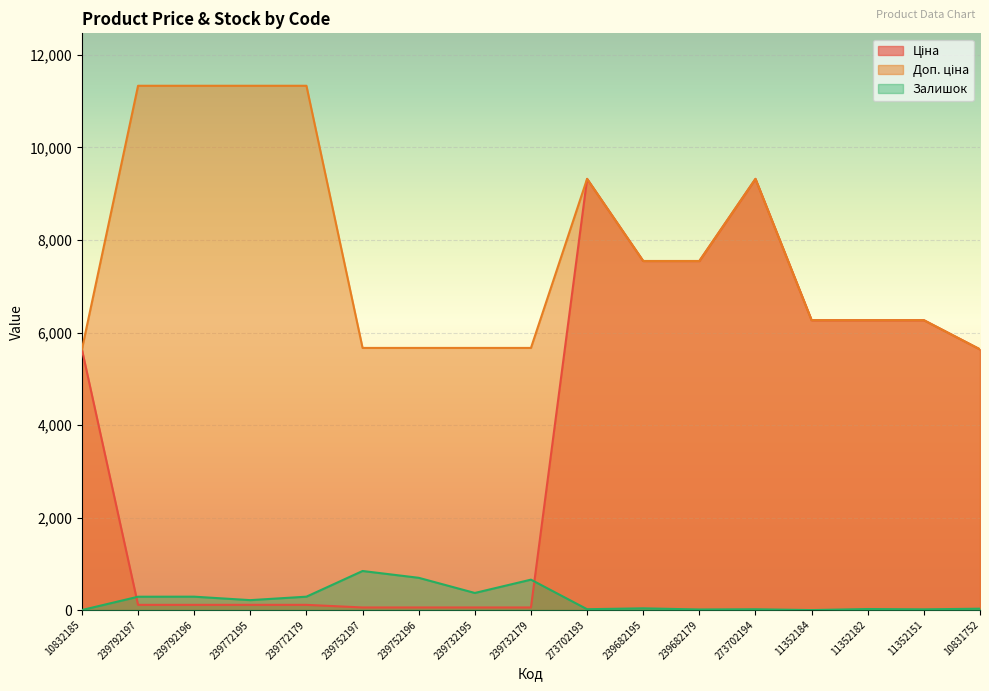

Reading left to right, extract all data points from this chart.

Ціна: 10832185=5636.0	239792197=113.3	239792196=113.3	239772195=113.3	239772179=113.3	239752197=56.7	239752196=56.7	239732195=56.7	239732179=56.7	273702193=9321.4	239682195=7545.9	239682179=7545.9	273702194=9321.4	11352184=6266.7	11352182=6266.7	11352151=6266.7	10831752=5636.0
Доп. ціна: 10832185=5636.0	239792197=11334.0	239792196=11334.0	239772195=11334.0	239772179=11334.0	239752197=5667.0	239752196=5667.0	239732195=5667.0	239732179=5667.0	273702193=9321.4	239682195=7545.9	239682179=7545.9	273702194=9321.4	11352184=6266.7	11352182=6266.7	11352151=6266.7	10831752=5636.0
Залишок: 10832185=1.0	239792197=289.0	239792196=290.0	239772195=215.0	239772179=290.0	239752197=845.0	239752196=698.0	239732195=370.0	239732179=658.0	273702193=19.0	239682195=38.0	239682179=13.0	273702194=18.0	11352184=0.0	11352182=23.0	11352151=16.0	10831752=30.0